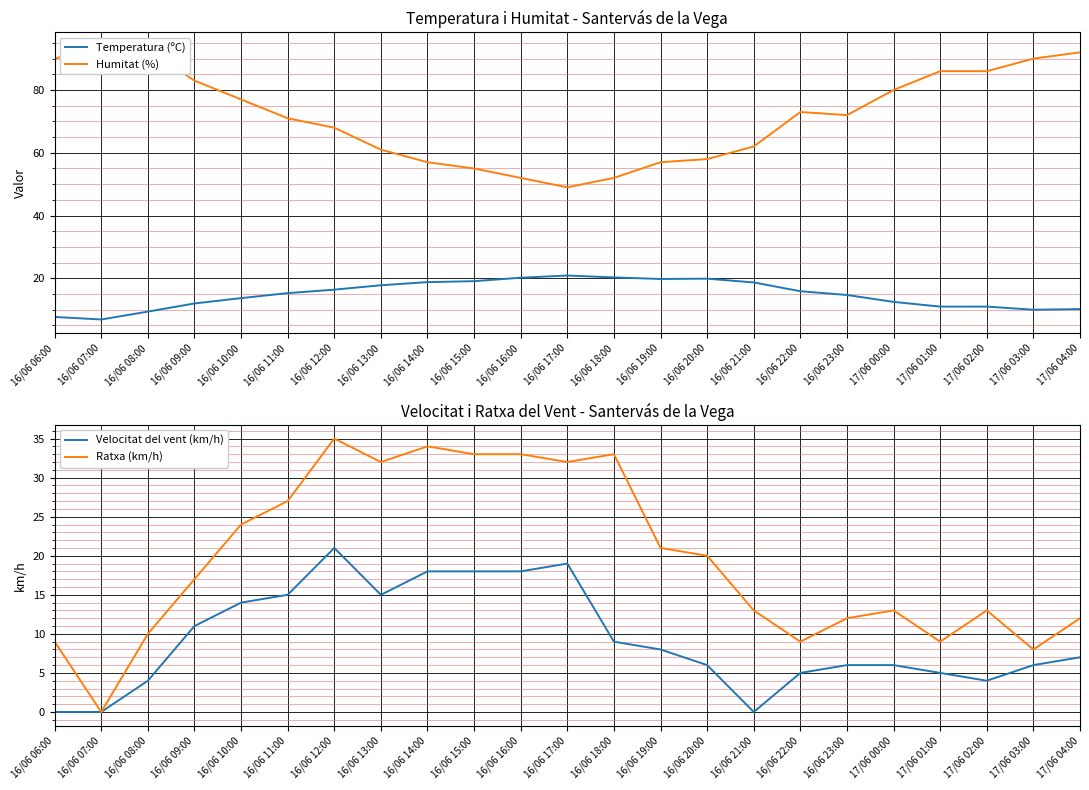

At which label does Ratxa (km/h) first exceed 17?

16/06 10:00